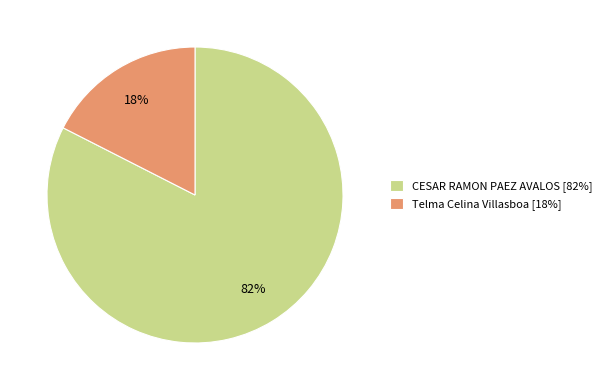

True or false: CESAR RAMON PAEZ AVALOS accounts for 68% of the total.

False